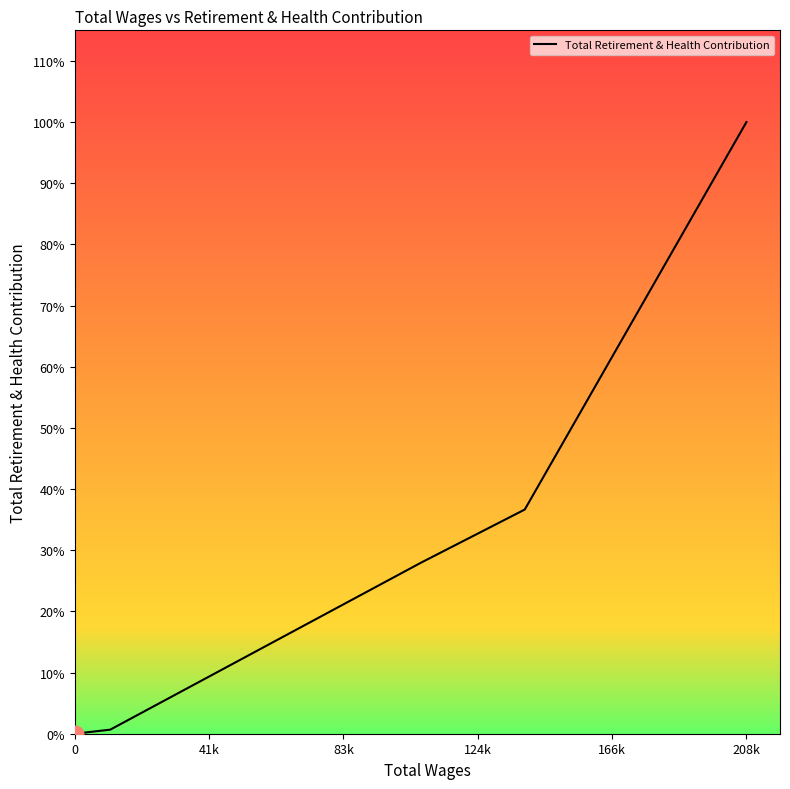

Is this an area chart (filled region under the line)?

Yes